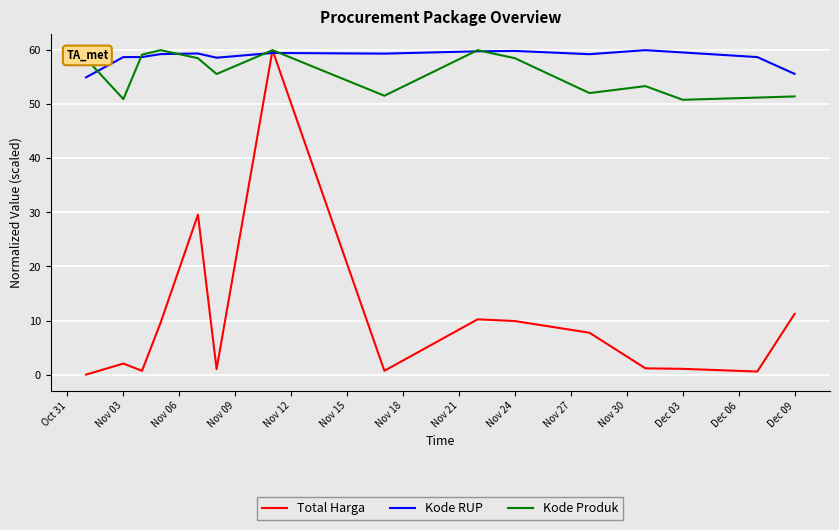

Which series has the largest total across all categories?

Kode RUP